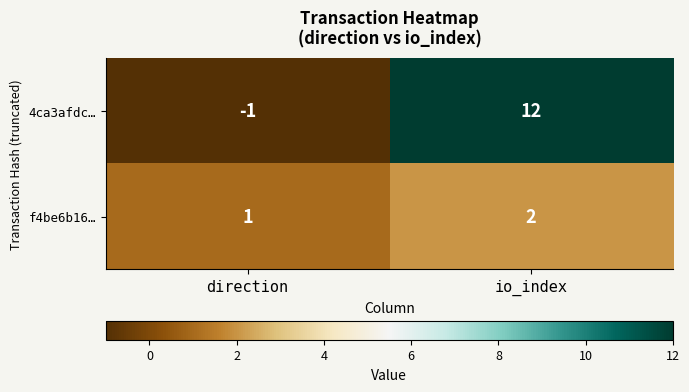

Reading right to left, transcribe all the data shown in this chart.

4ca3afdc…: 12	-1
f4be6b16…: 2	1